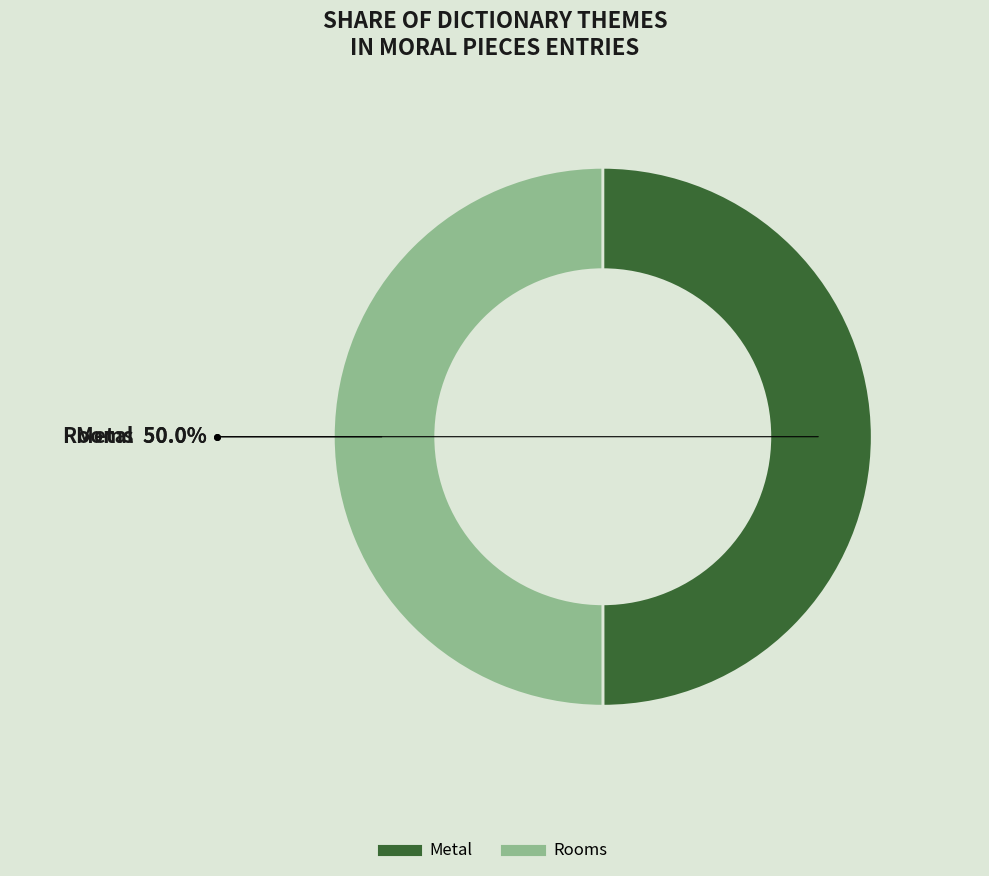

How many segments does this pie chart have?

2